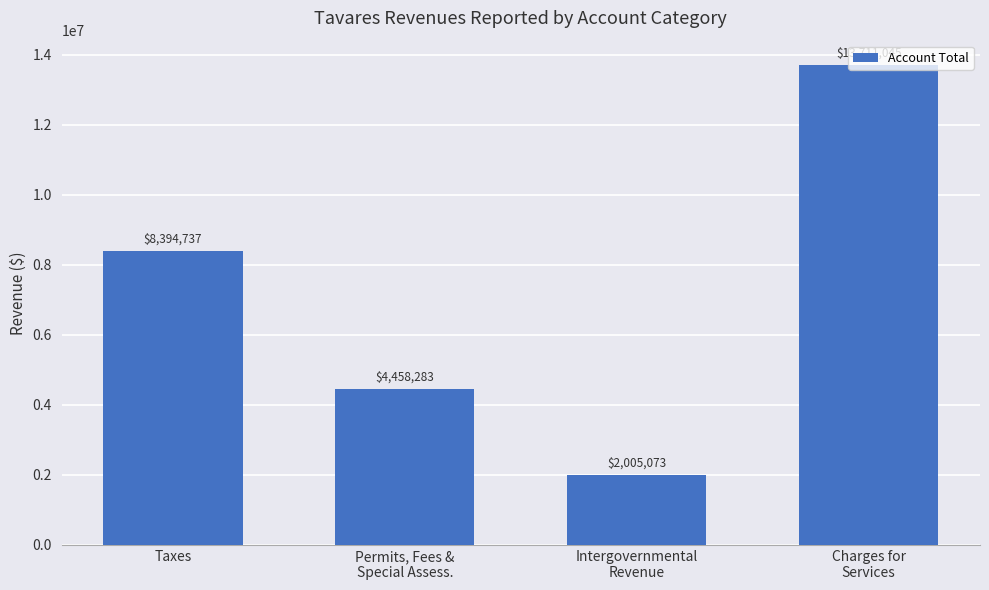

Which label corresponds to the smallest value in the chart?

Intergovernmental
Revenue